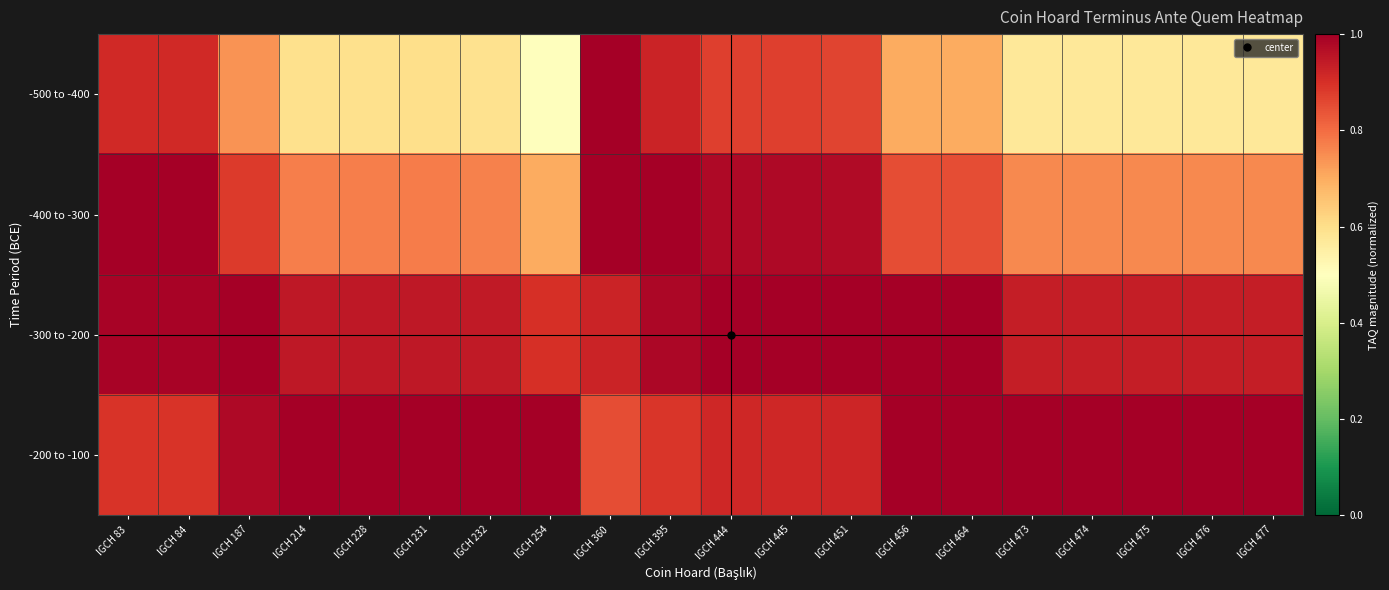

Which label corresponds to the largest value in the chart?

IGCH 360